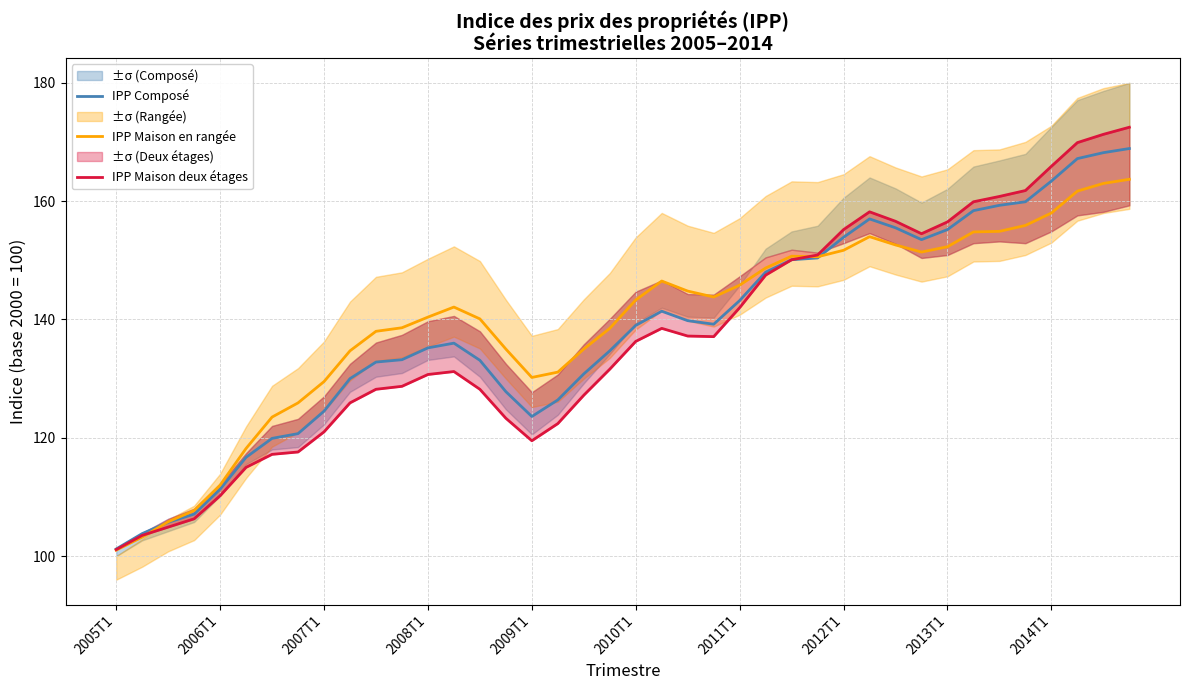

What is the difference between the second highest and minimum values in the IPP Maison deux étages series?

70.2